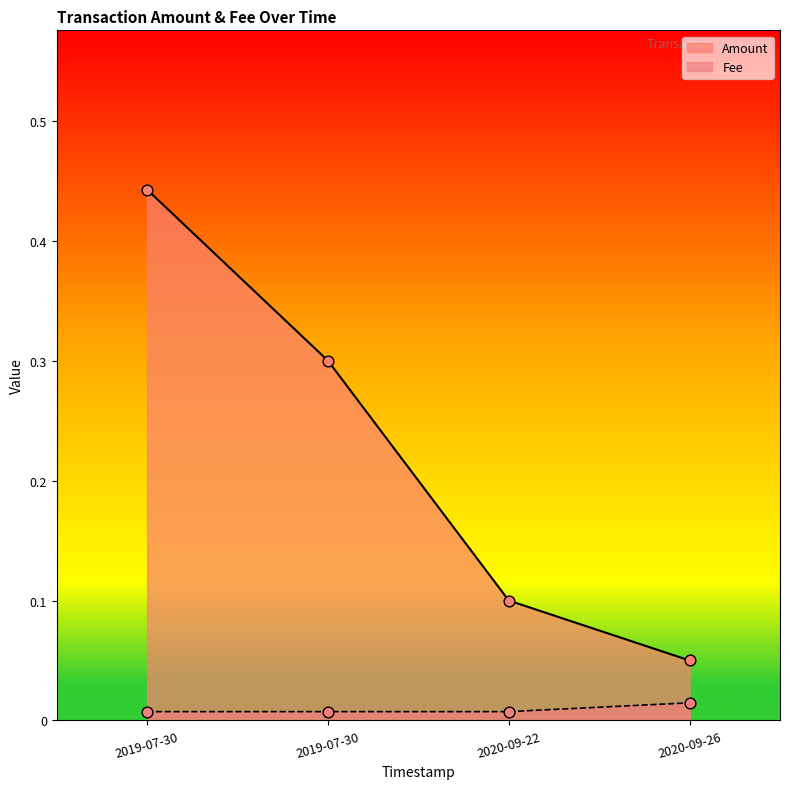

Is the value of Fee at 2020-09-26 greater than the value of Amount at 2020-09-26?

No